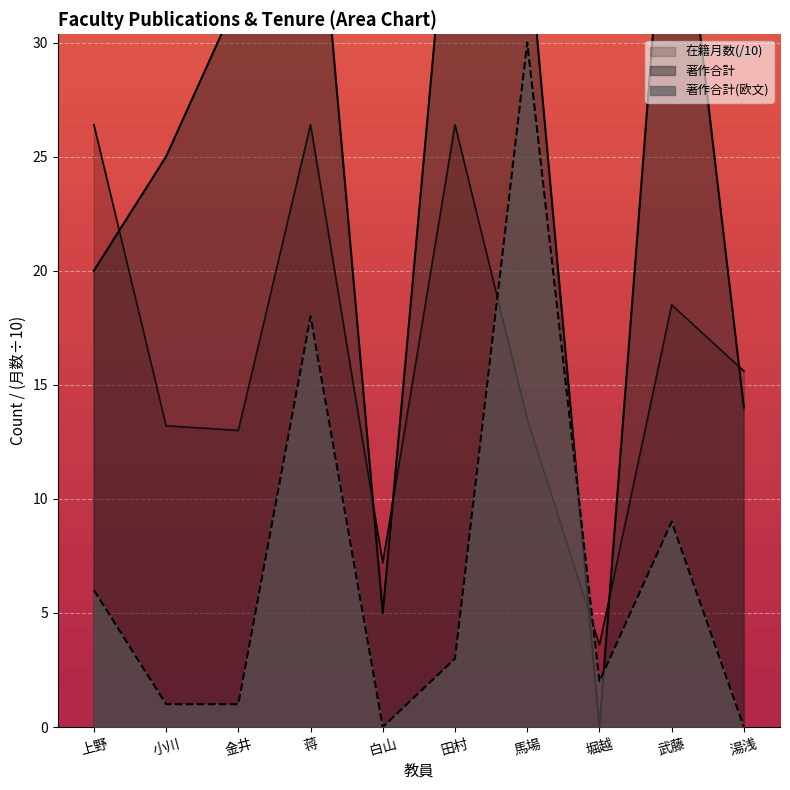

Is the value of 著作合計(欧文) at 堀越 greater than the value of 在籍月数 at 白山?

No